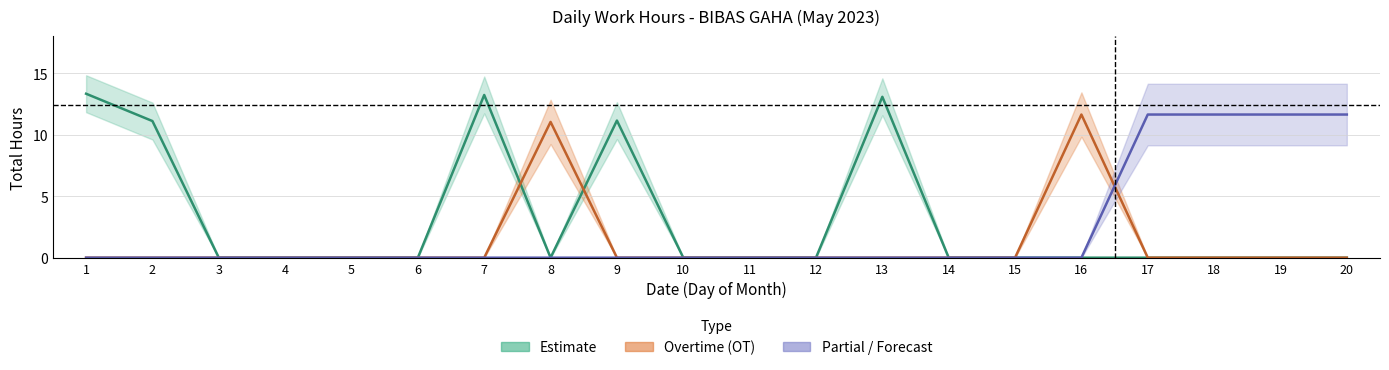

Which category has the lowest value in the Estimate series?

3